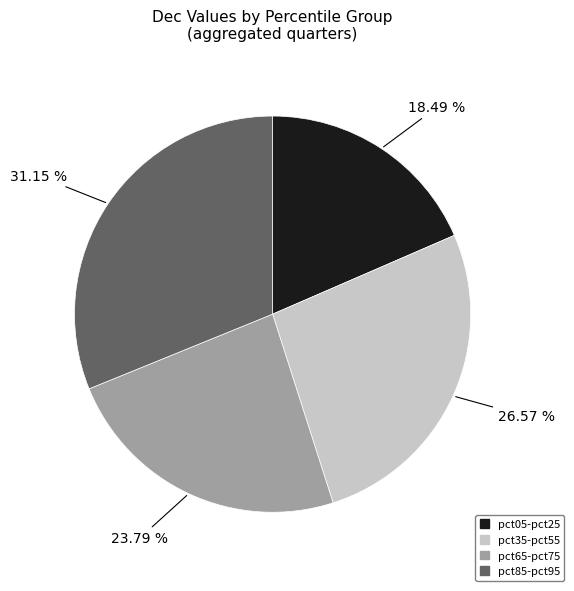

Is there a majority slice in this chart?

No